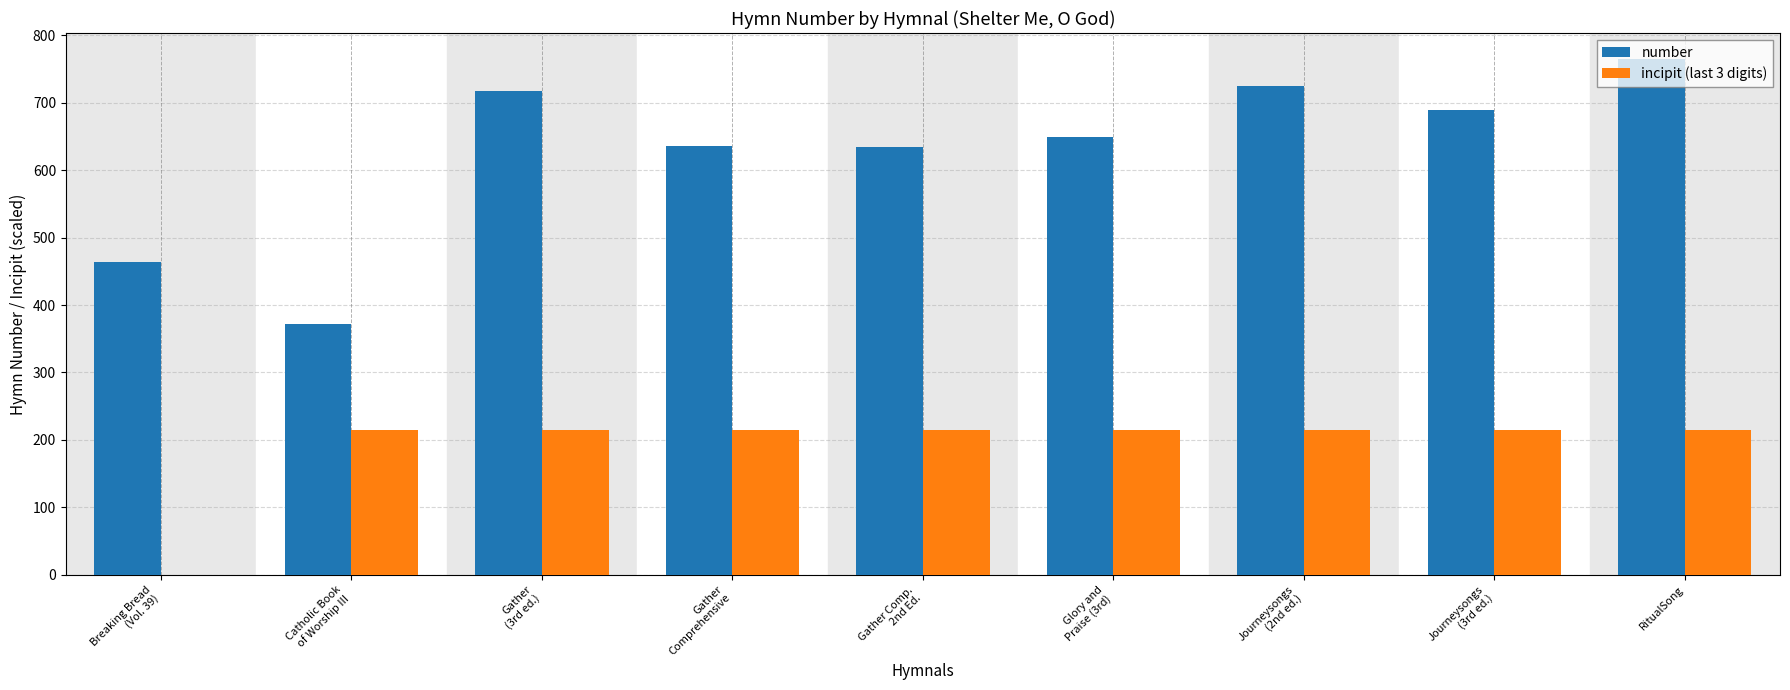

At which category does the chart reach its peak across all series?

RitualSong